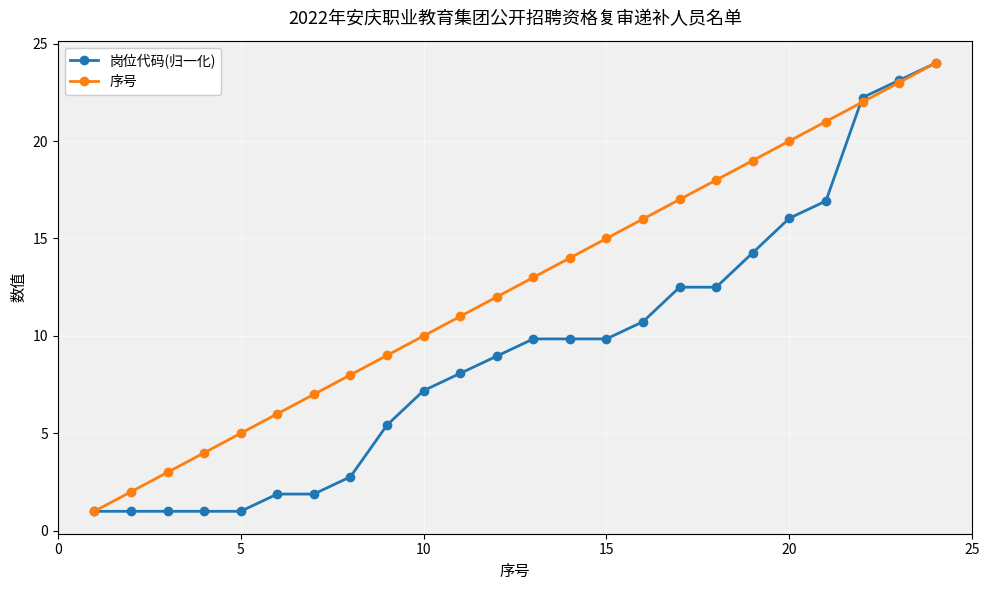

List the series in order of their overall mean, highest first.

序号, 岗位代码(归一化)